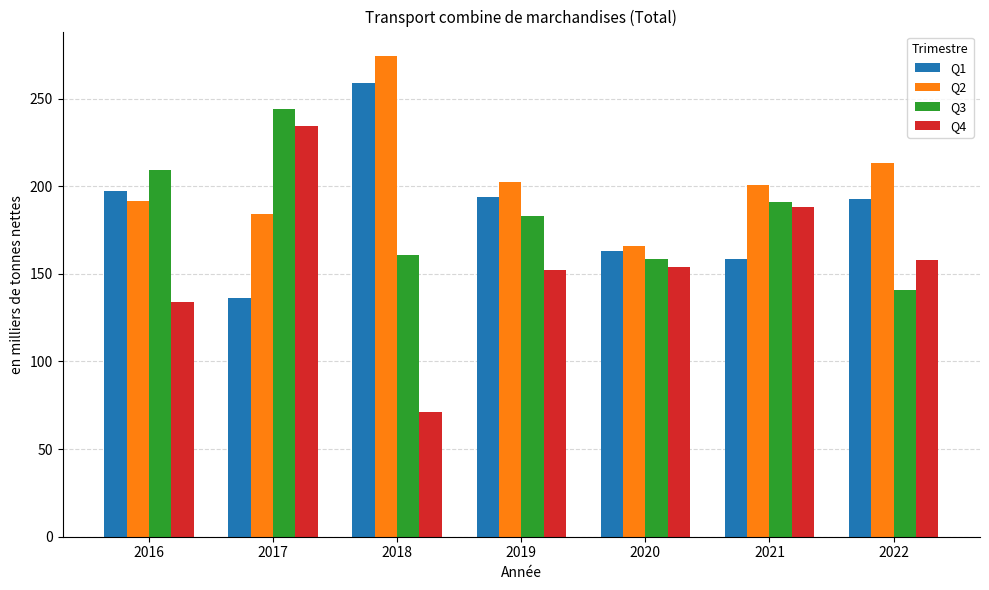

At how many categories does at least one series exceed 181?

6